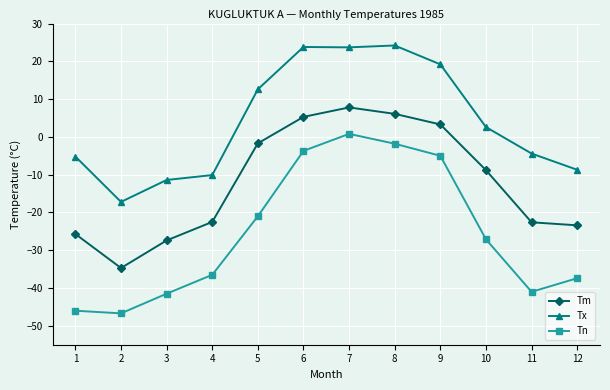

True or false: Tn has a value of -46.7 at 2.

True